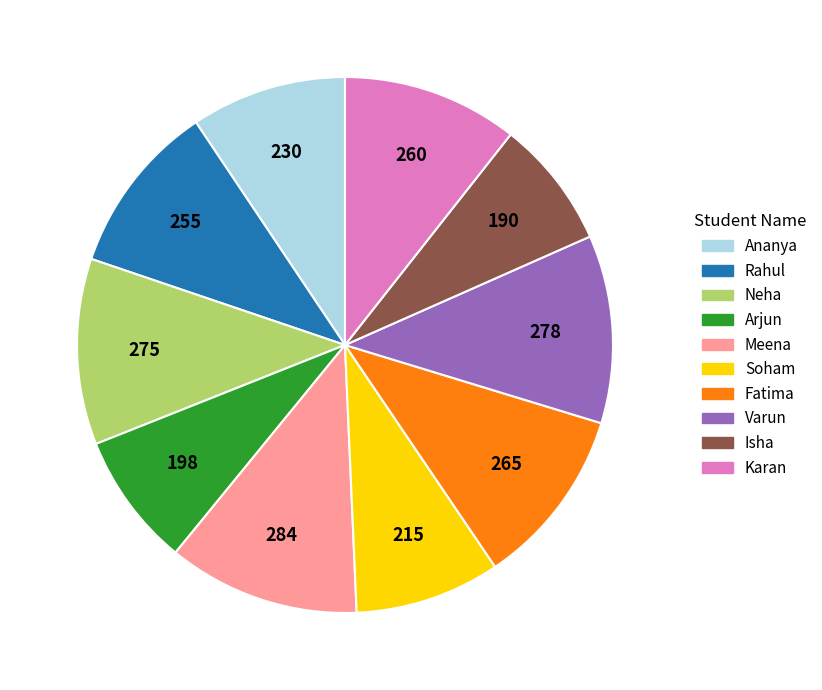

The Varun slice represents 11% of the pie. True or false?

True